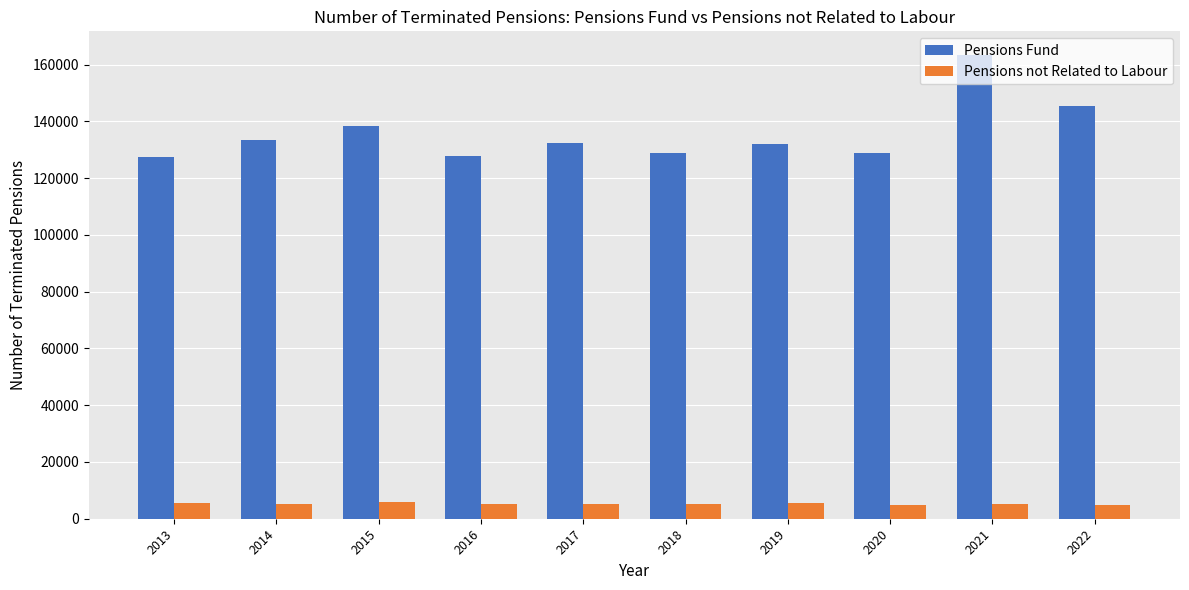

What are all the series names shown in the legend?

Pensions Fund, Pensions not Related to Labour